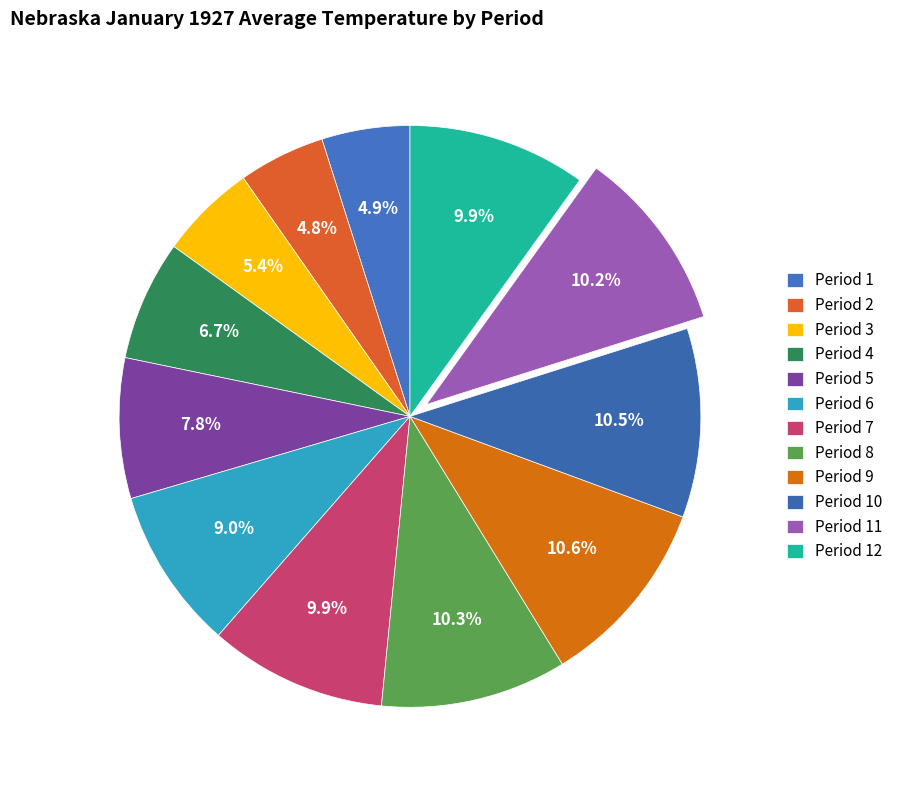

To the nearest percent, what is the combined percentage of Period 8 and Period 9?

21%